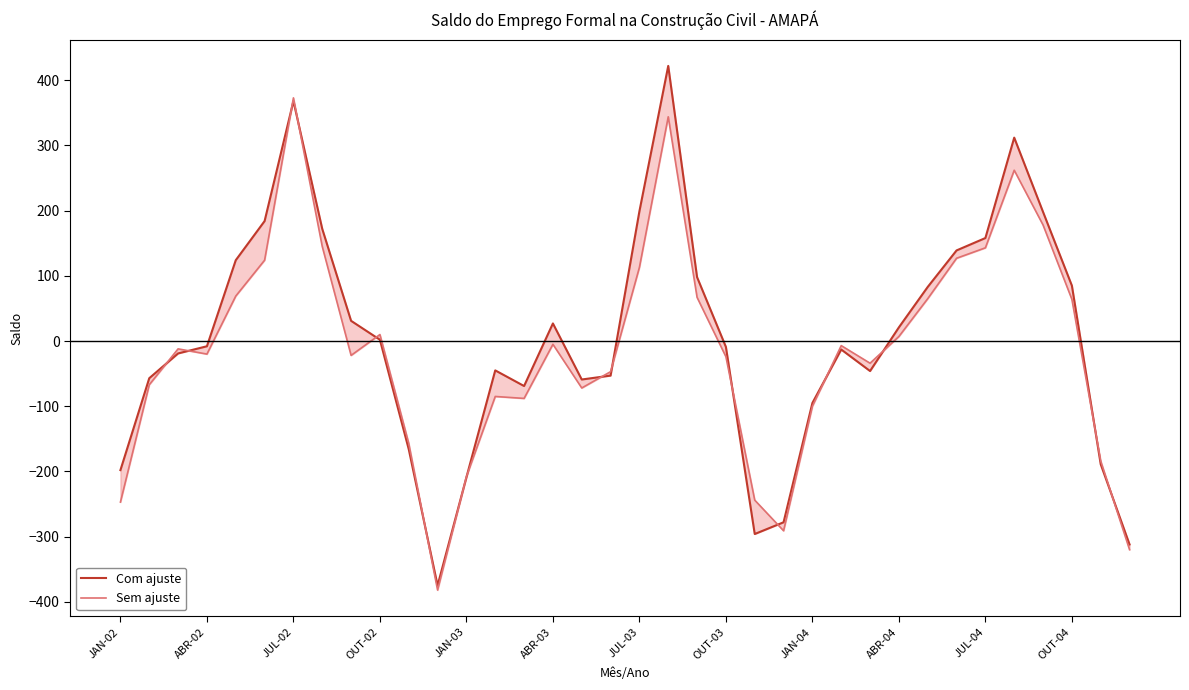

What is the spread (max minus min) of values at JUL-02?

7